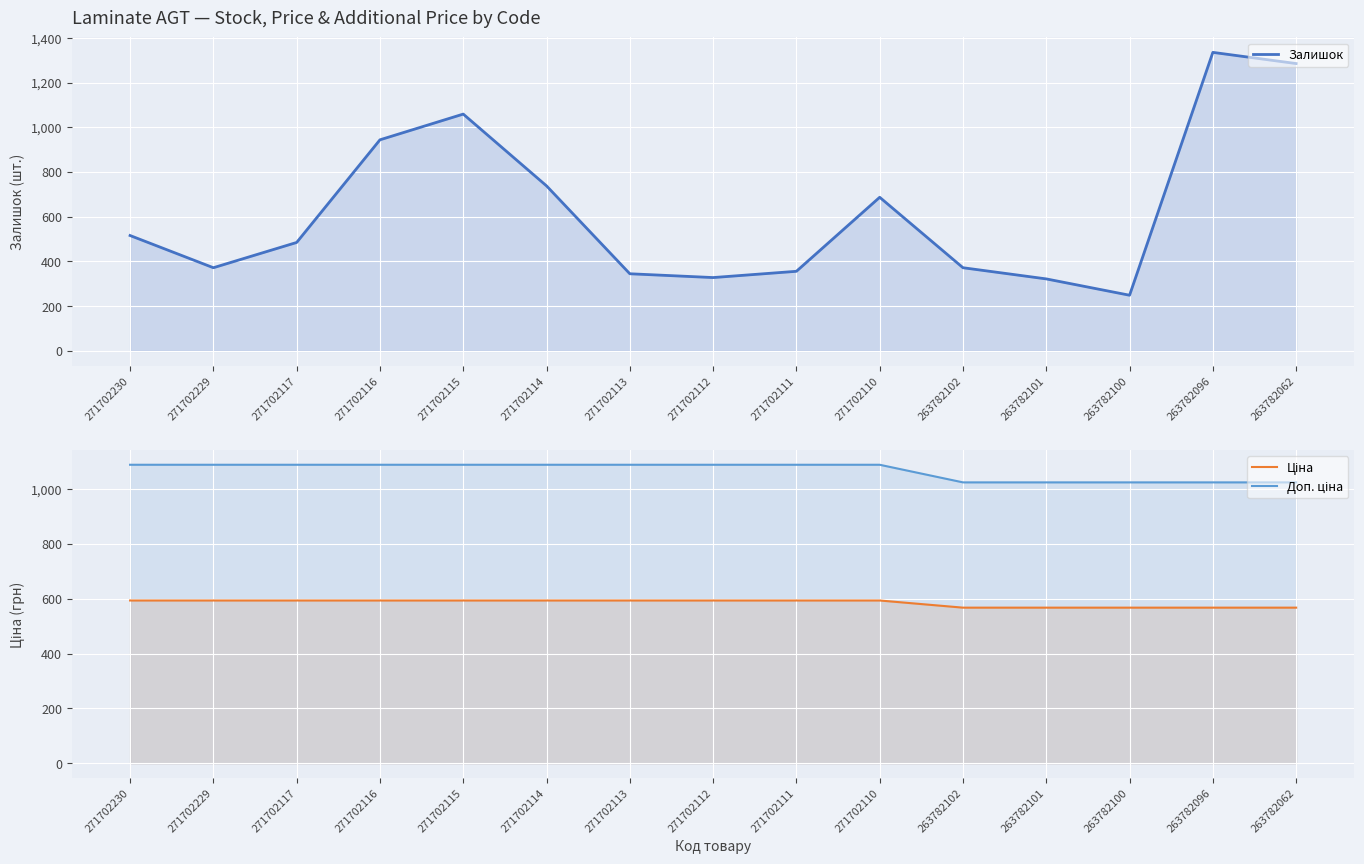

What is the value of the Ціна point at the 9th from the left?

593.8